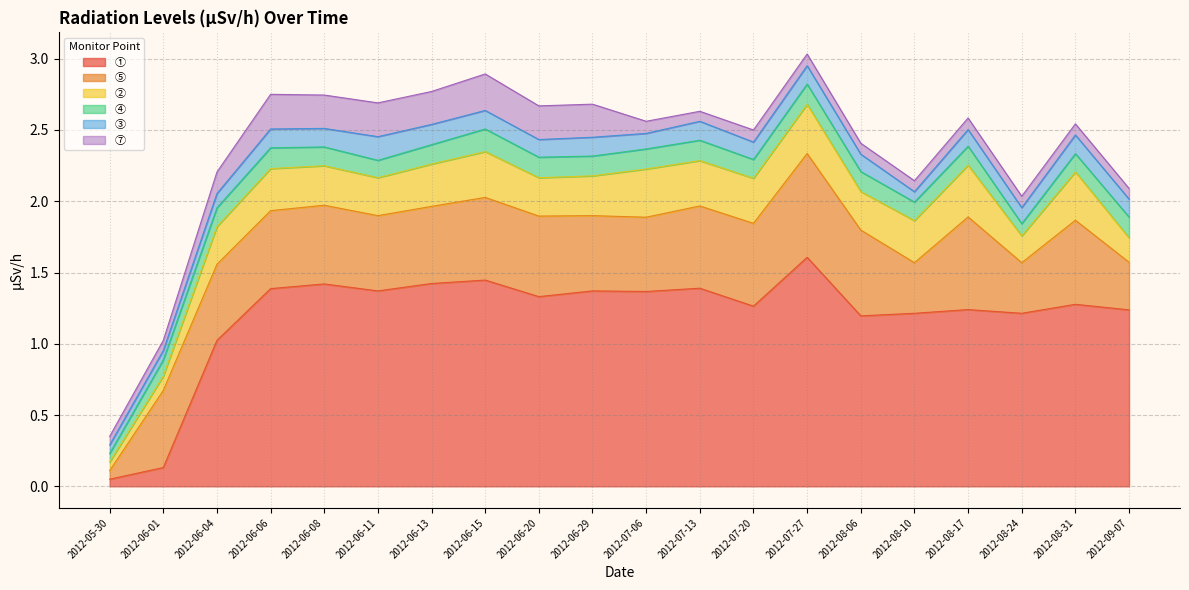

Does the chart have visible grid lines?

Yes